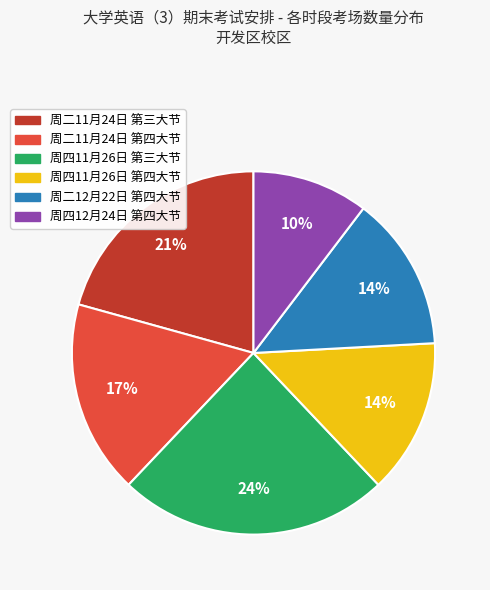

How many segments does this pie chart have?

6